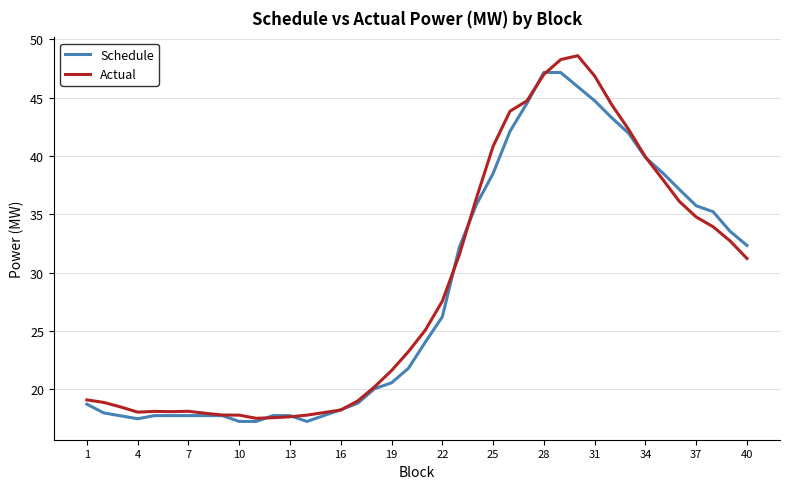

What is the lowest value of the Actual series?

17.5